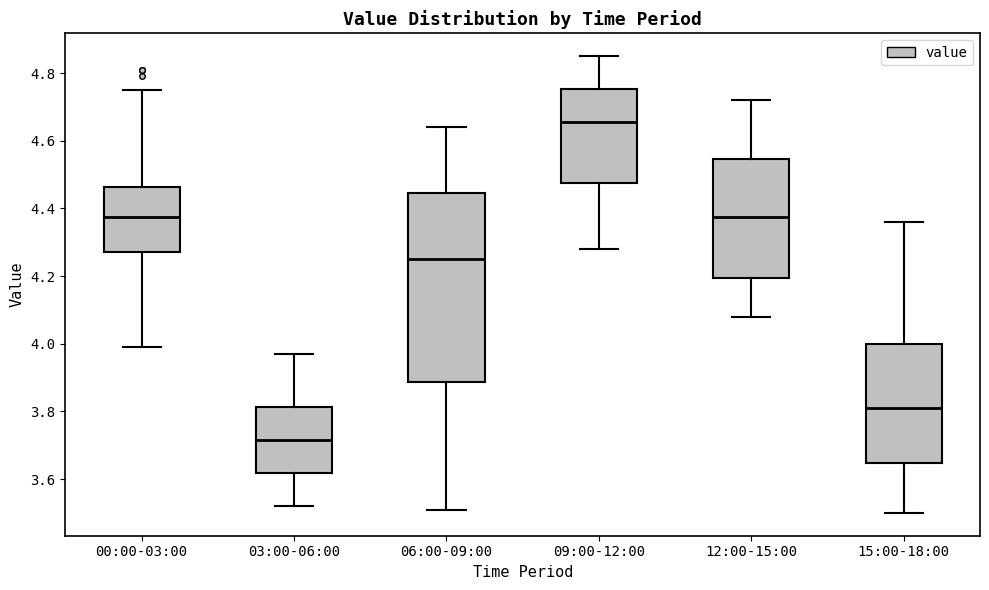

Which box has the lowest median line?

03:00-06:00